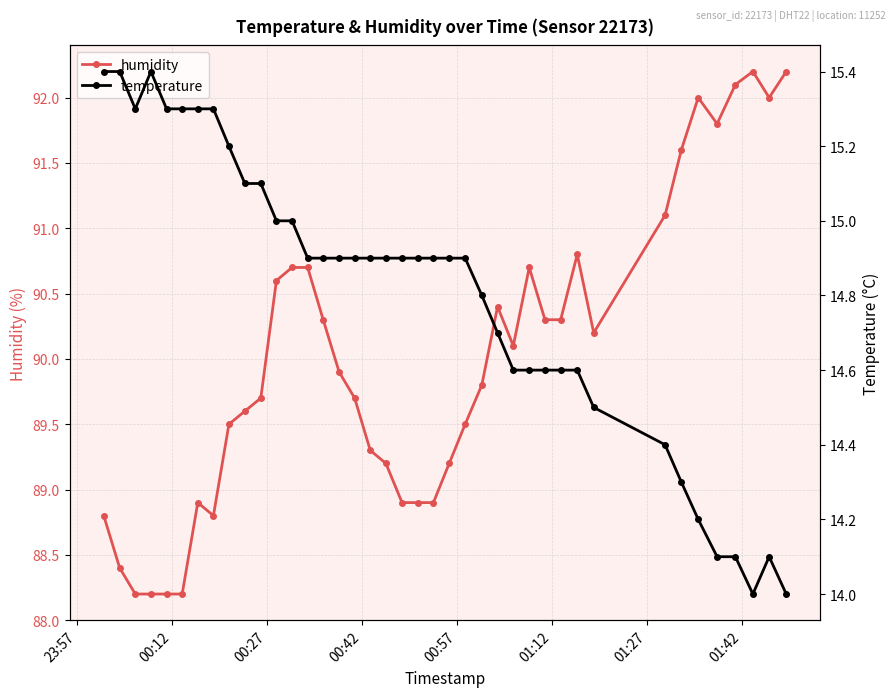

What is the value of the humidity point at the 35th from the left?

92.0